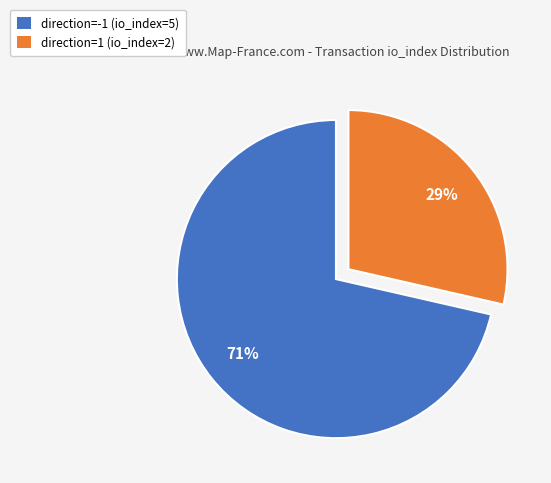

Which slice is the smallest?

direction=1 (io_index=2)